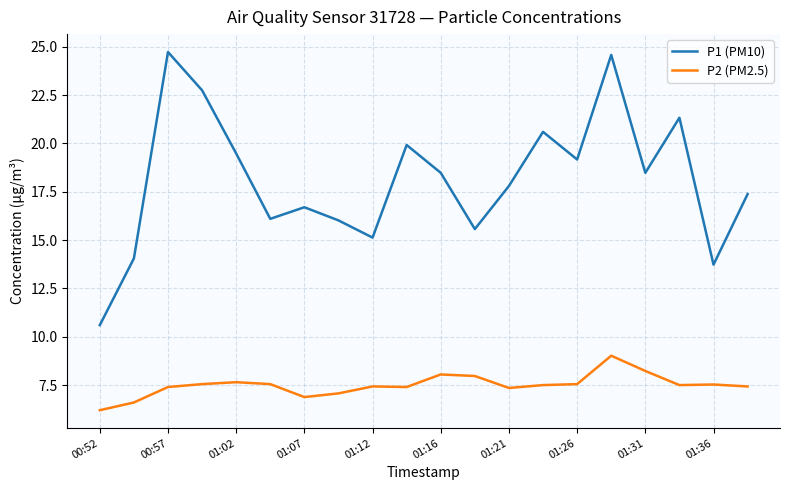

Which series has the largest total across all categories?

P1 (PM10)